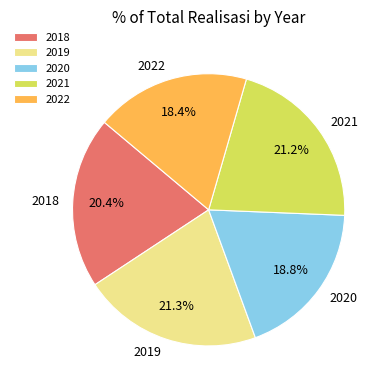

Between 2018 and 2022, which is larger?

2018